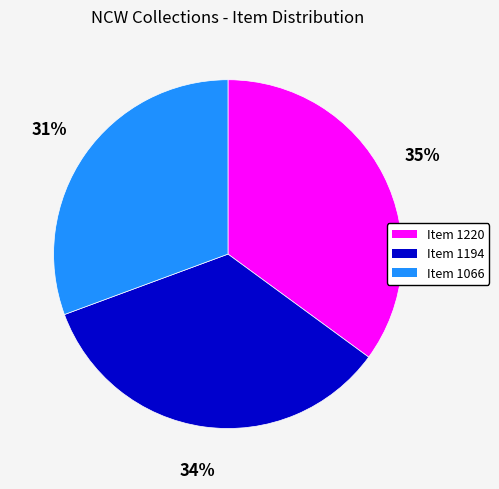

Approximately how many times larger is the value at Item 1066 compared to Item 1220?

0.9